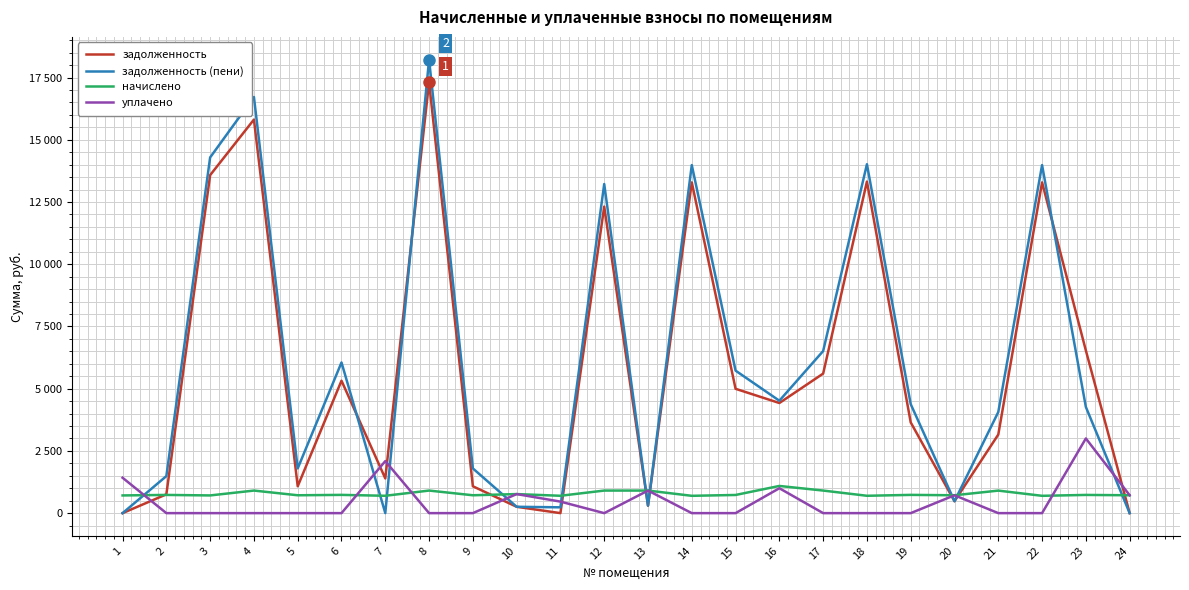

True or false: начислено and уплачено intersect in this chart.

True